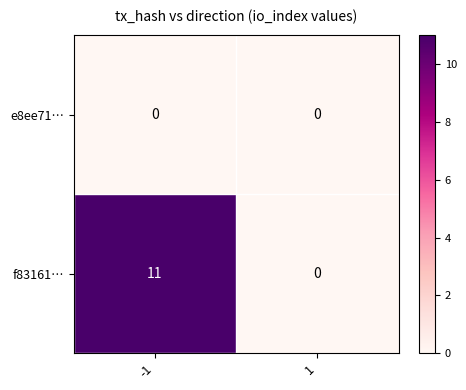

The value of f83161… at -1 is 11. True or false?

True